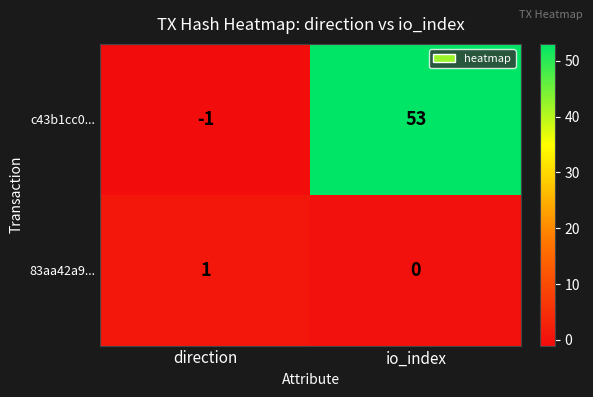

Is the value of c43b1cc0... at direction greater than the value of 83aa42a9... at io_index?

No